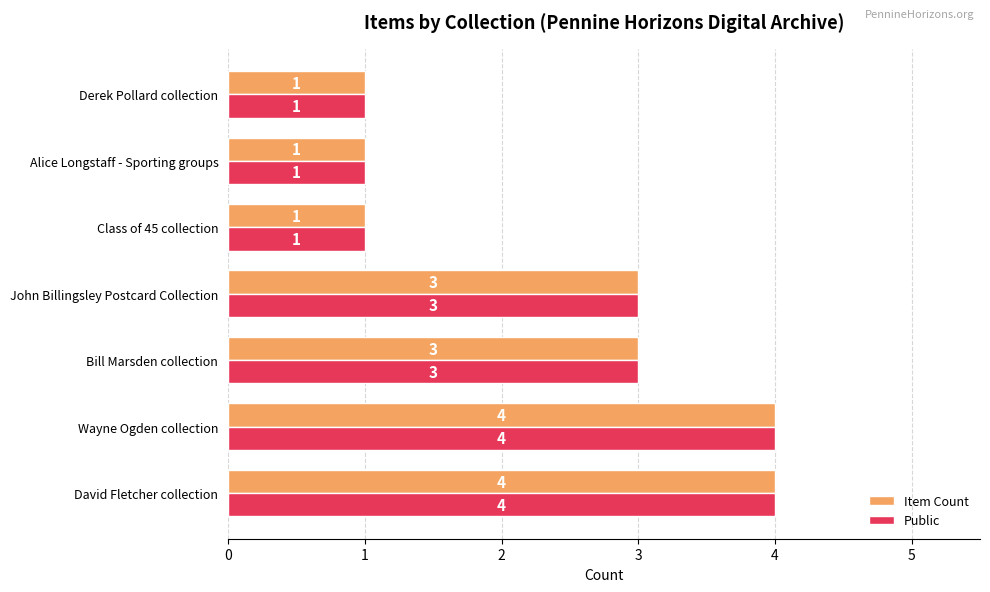

Count the number of data series in this chart.

2